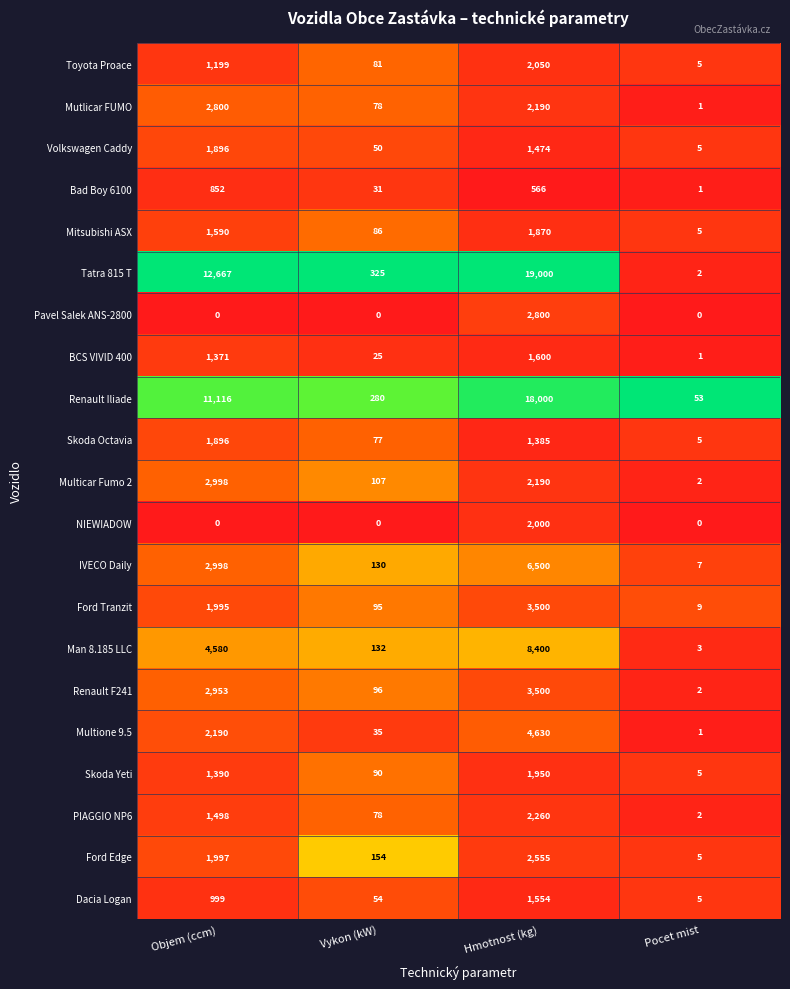

Between Vykon (kW) and Hmotnost (kg), which series saw the biggest shift?

Tatra 815 T